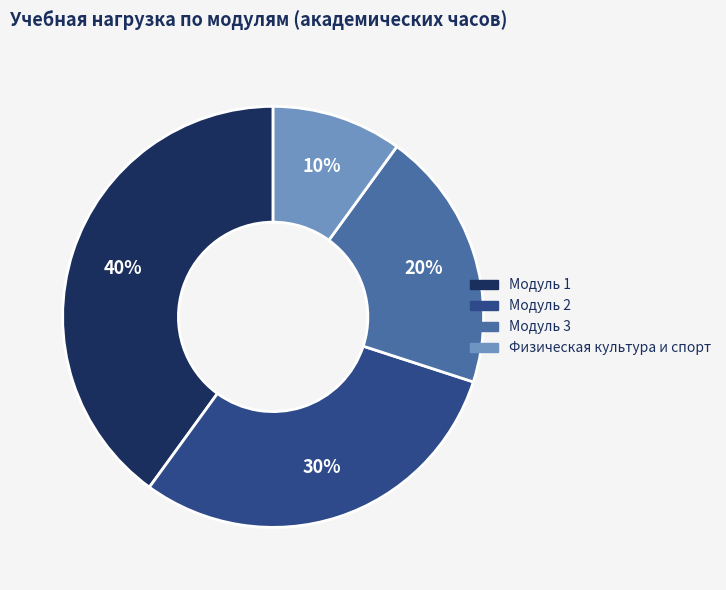

Which category has the smallest portion of the pie?

Физическая культура и спорт